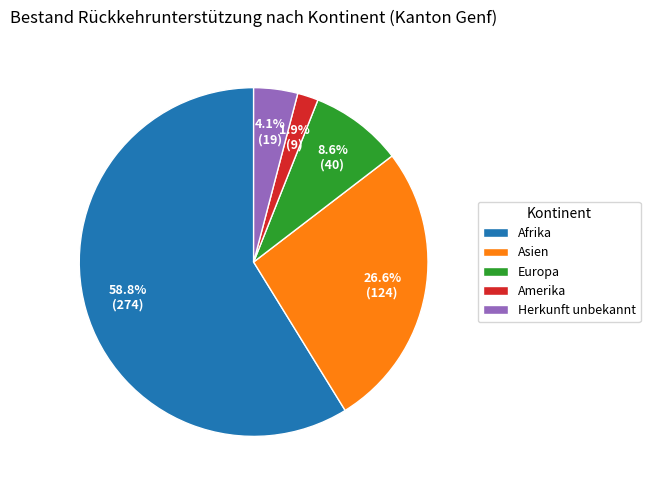

To the nearest percent, what is the difference between the Amerika and Afrika slice percentages?

57%